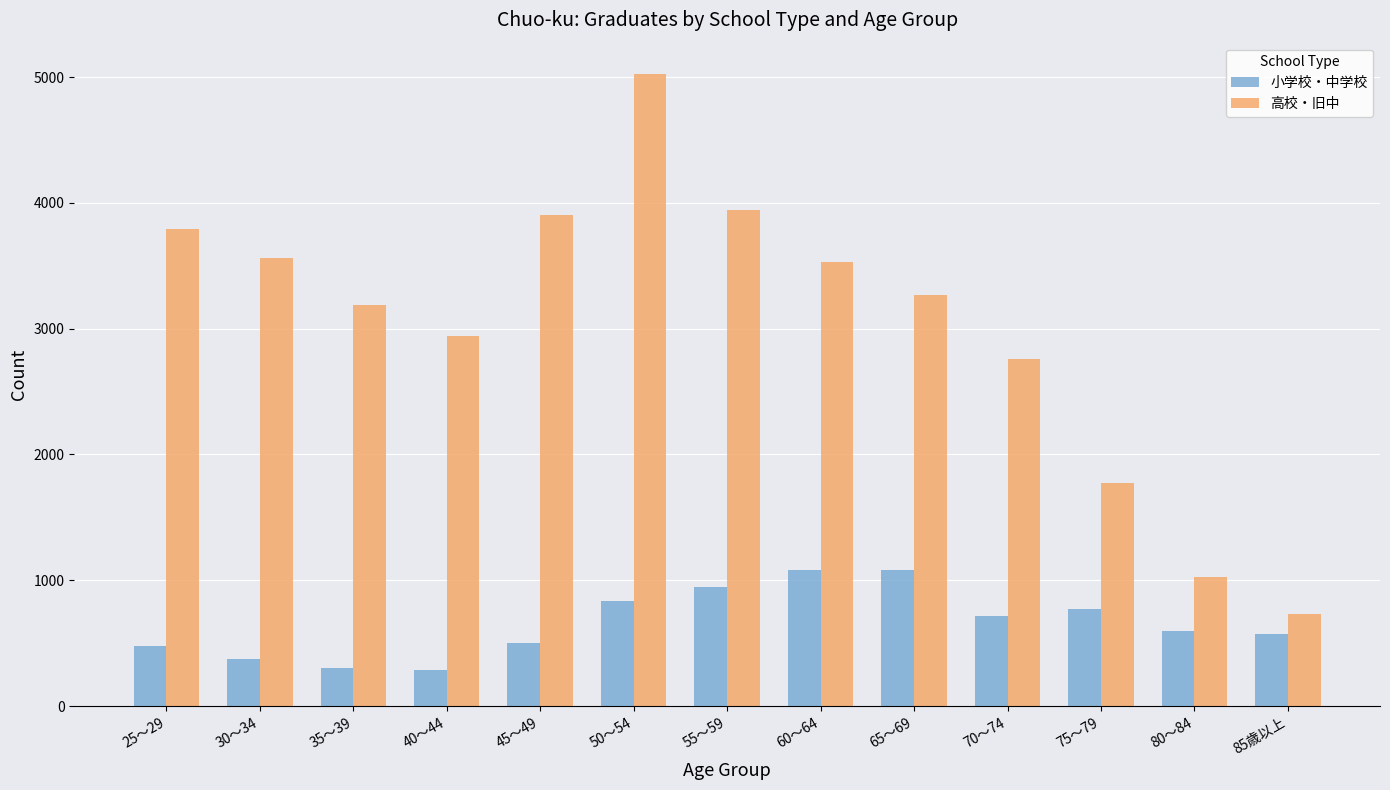

At which category does the chart reach its peak across all series?

50～54